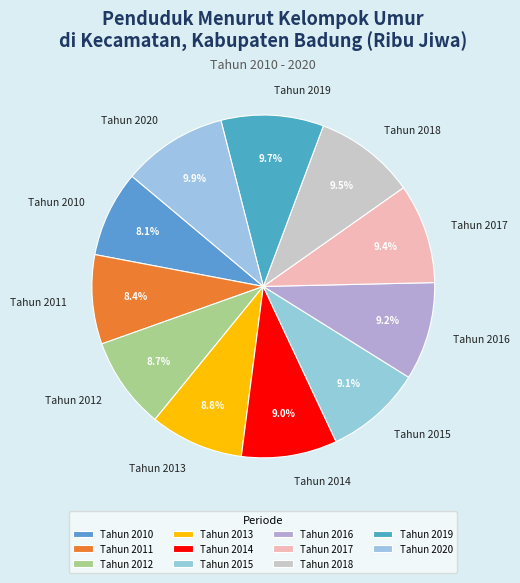

How many slices are in this pie chart?

11